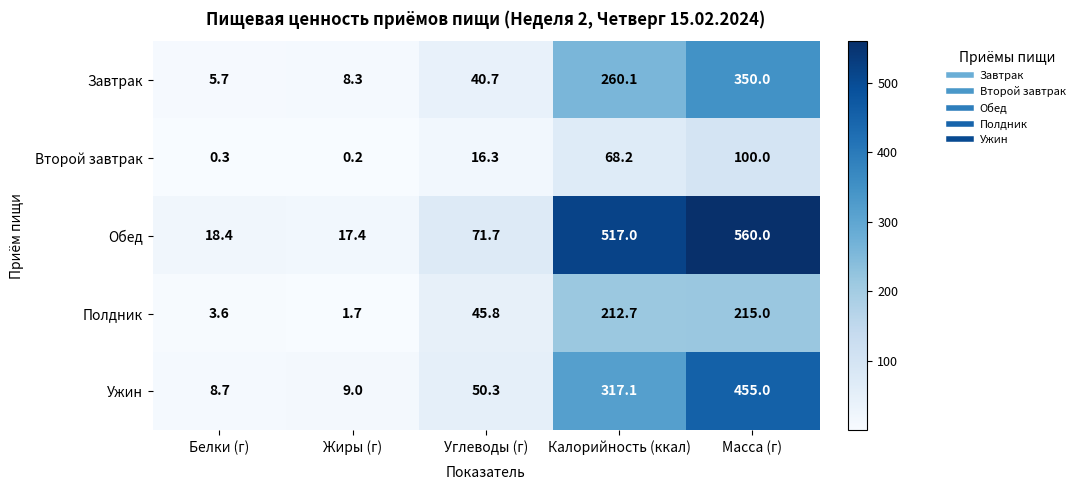

Which series has the widest spread of values?

Обед